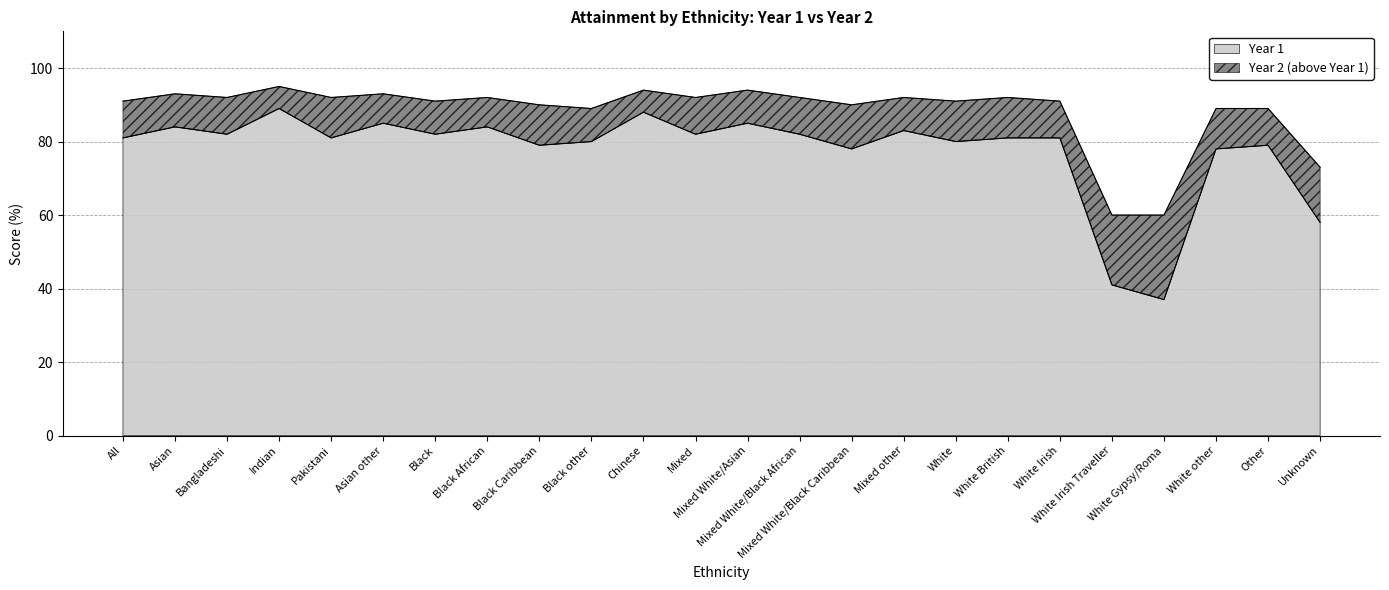

List the labels in order of Year 1 value, smallest first.

White Gypsy/Roma, White Irish Traveller, Unknown, Mixed White/Black Caribbean, White other, Black Caribbean, Other, Black other, White, All, Pakistani, White British, White Irish, Bangladeshi, Black, Mixed, Mixed White/Black African, Mixed other, Asian, Black African, Asian other, Mixed White/Asian, Chinese, Indian